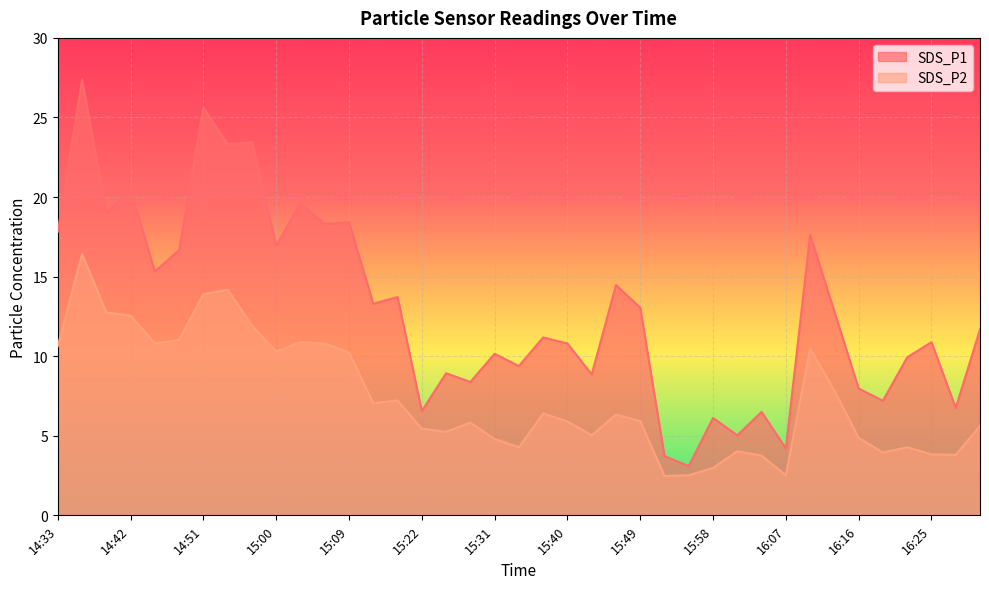

What is the difference between the second highest and minimum values in the SDS_P2 series?

11.7